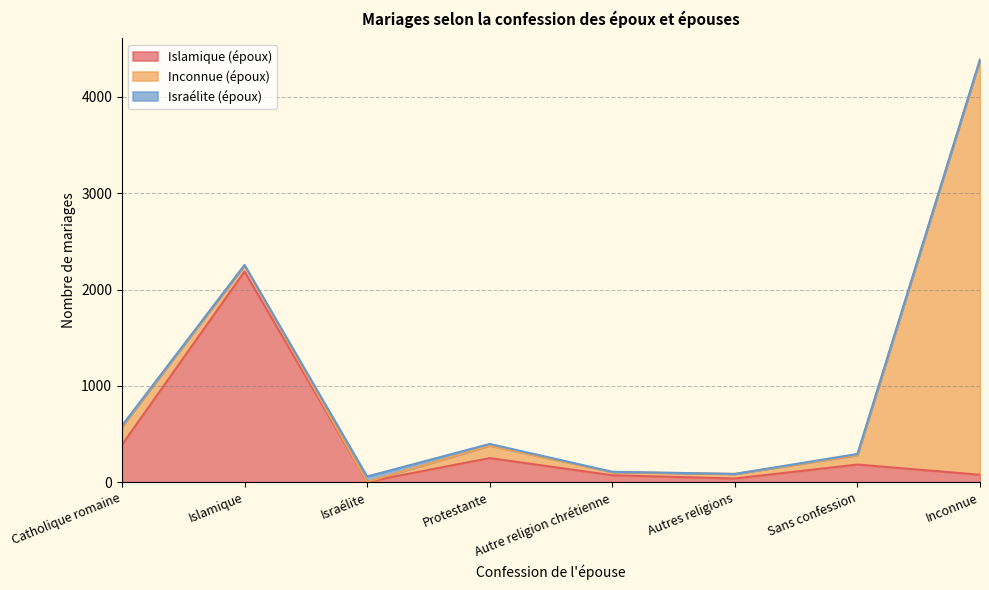

Reading right to left, transcribe all the data shown in this chart.

Islamique (époux): Inconnue=77	Sans confession=183	Autres religions=38	Autre religion chrétienne=72	Protestante=250	Israélite=4	Islamique=2187	Catholique romaine=388
Inconnue (époux): Inconnue=4309	Sans confession=97	Autres religions=47	Autre religion chrétienne=33	Protestante=129	Israélite=0	Islamique=66	Catholique romaine=187
Israélite (époux): Inconnue=2	Sans confession=13	Autres religions=1	Autre religion chrétienne=3	Protestante=18	Israélite=55	Islamique=1	Catholique romaine=12